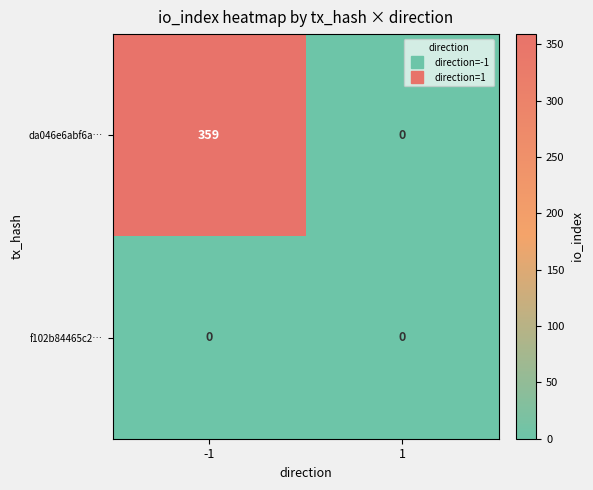

List the series in order of their overall mean, lowest first.

f102b84465c2…, da046e6abf6a…